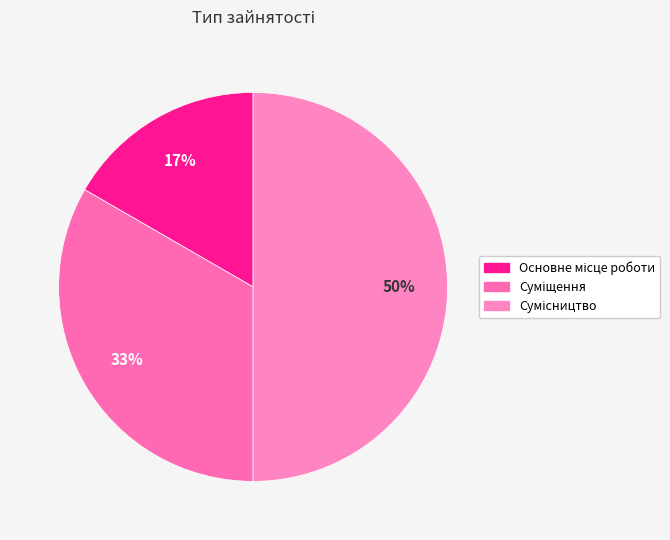

True or false: Основне місце роботи accounts for 11% of the total.

False